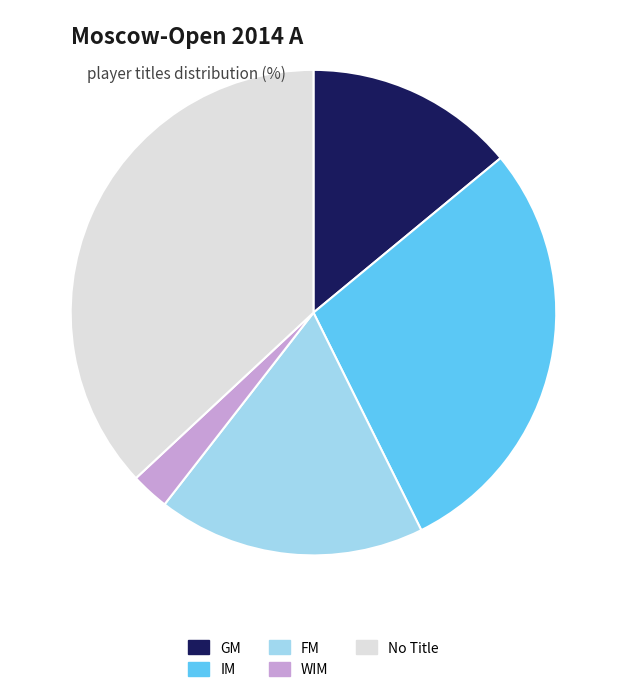

Does any single category account for the majority?

No